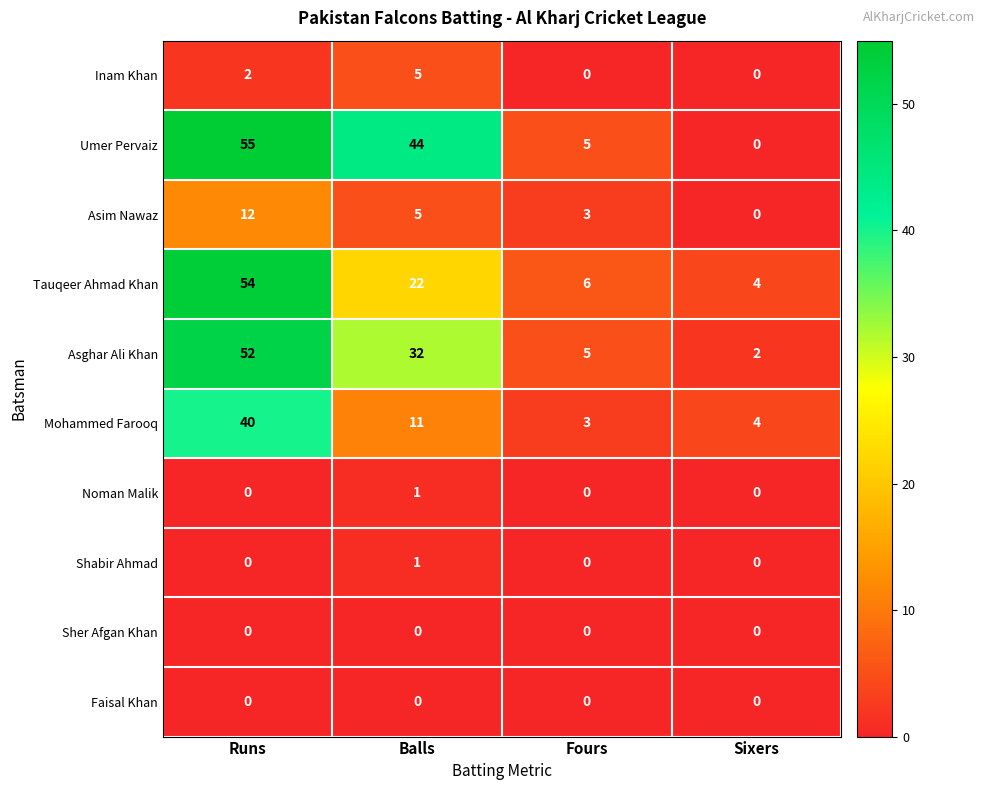

Is it true that Umer Pervaiz equals 18 at Sixers?

False